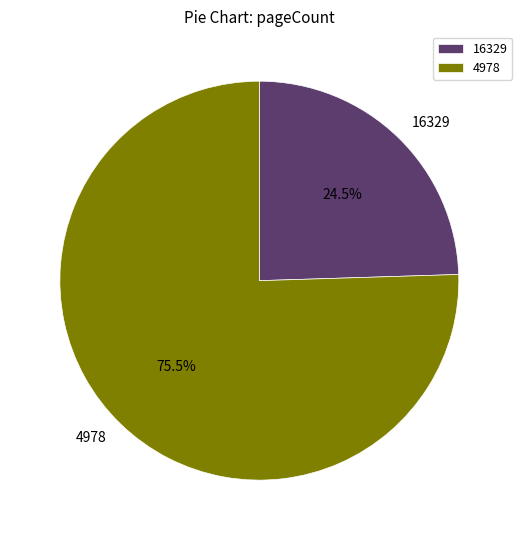

Rank the categories by value from lowest to highest.

16329, 4978